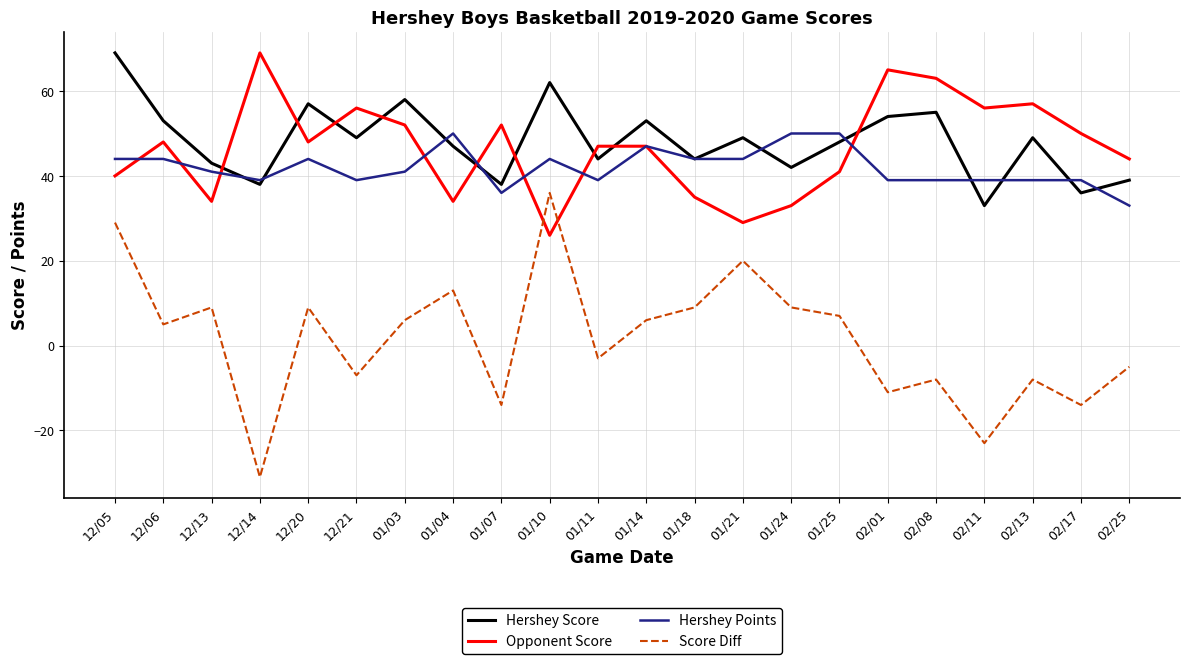

What is the highest value of the Hershey Score series?

69